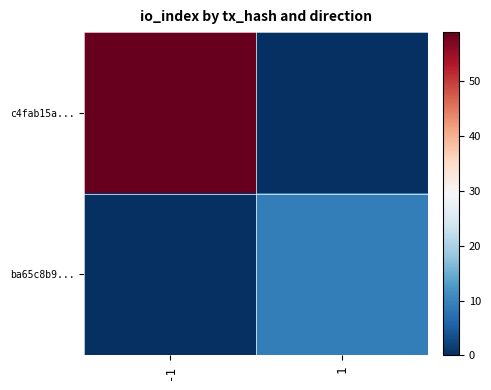

Rank the series by their maximum value, from lowest to highest.

ba65c8b9..., c4fab15a...